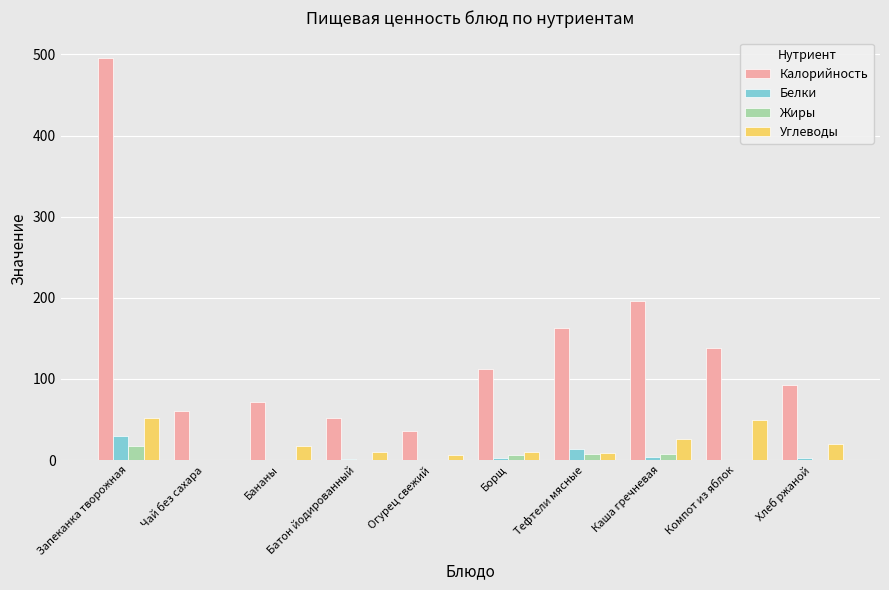

Which category has the highest value across all series?

Запеканка творожная